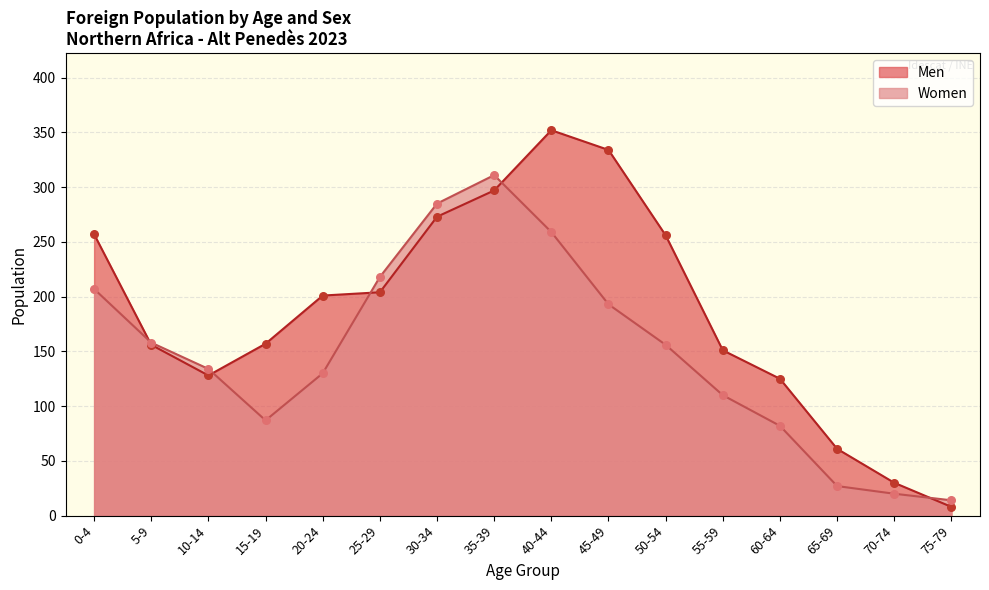

What are all the series names shown in the legend?

Men, Women